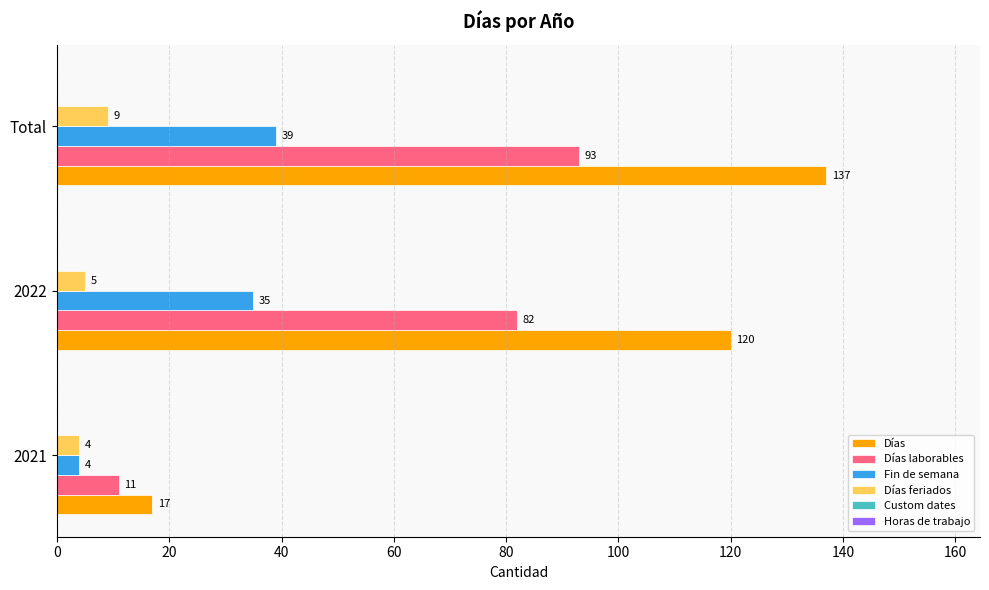

Rank the series by their maximum value, from highest to lowest.

Días, Días laborables, Fin de semana, Días feriados